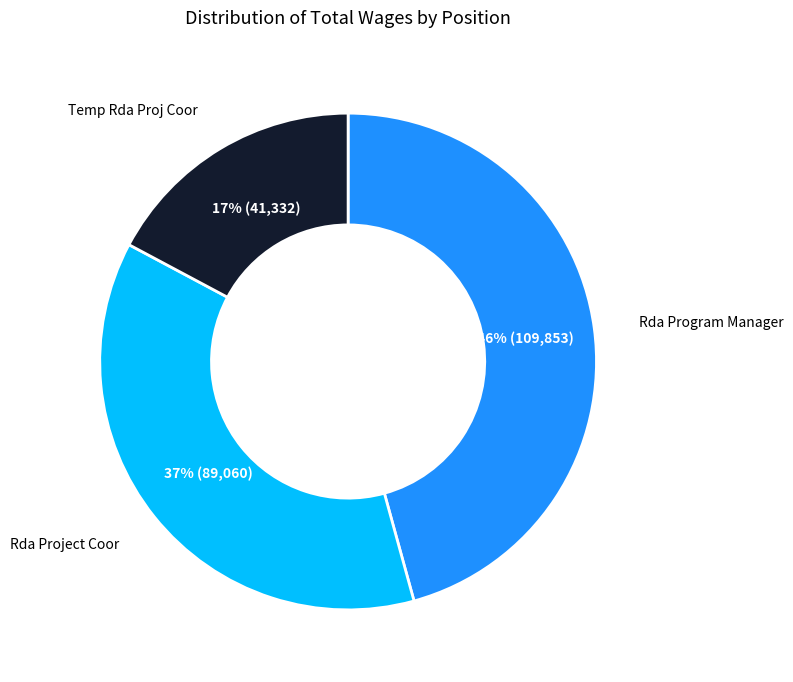

Is there a majority slice in this chart?

No